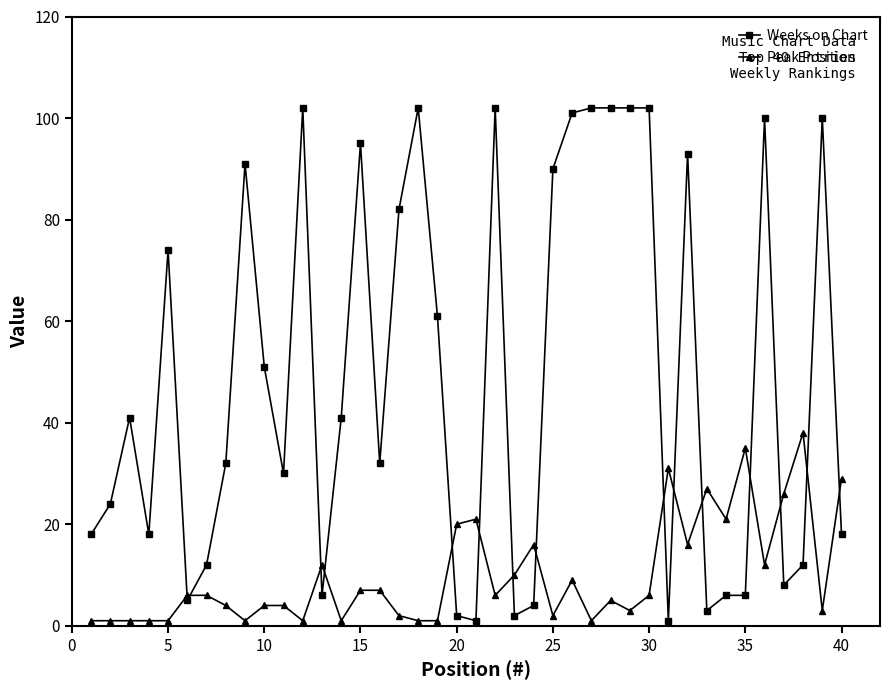

Which series has the largest total across all categories?

Weeks on Chart